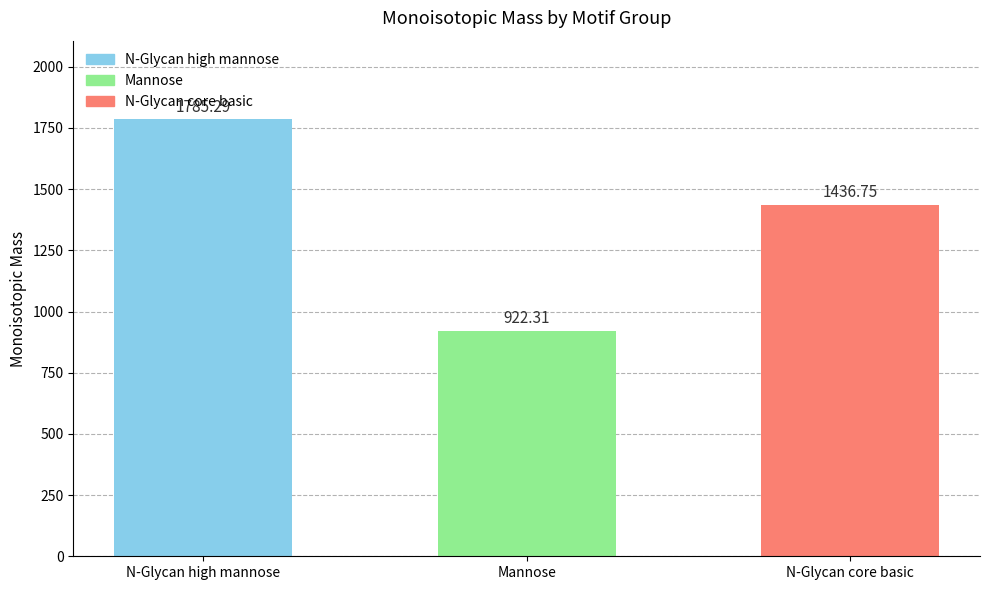

Which has a higher value, N-Glycan high mannose or N-Glycan core basic?

N-Glycan high mannose